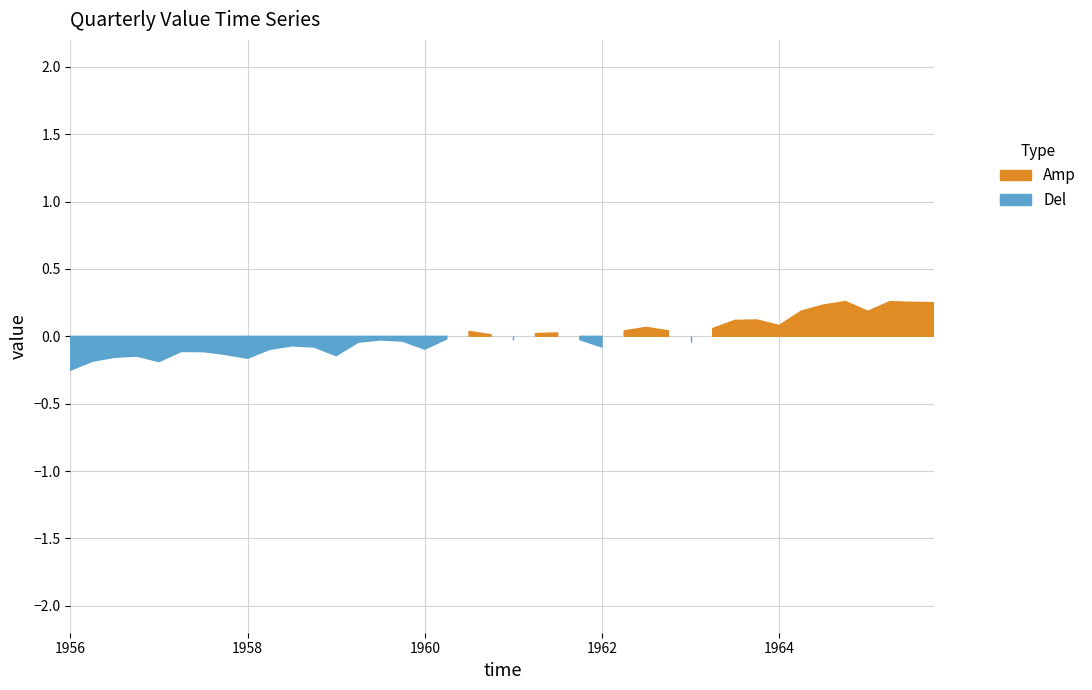

Between 35 and 39, which is larger?

35